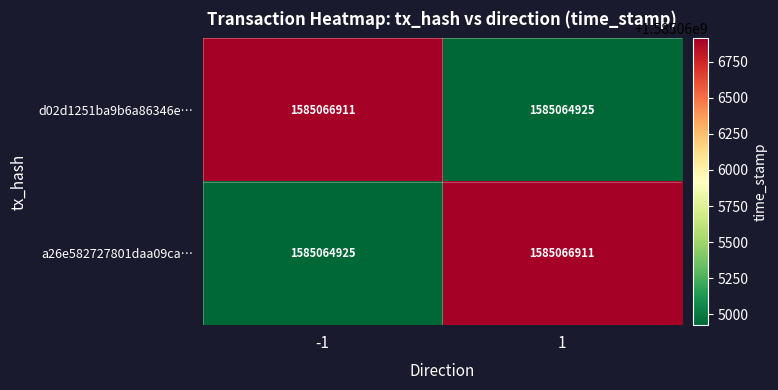

What is the difference between the highest and lowest values at 1?

1986